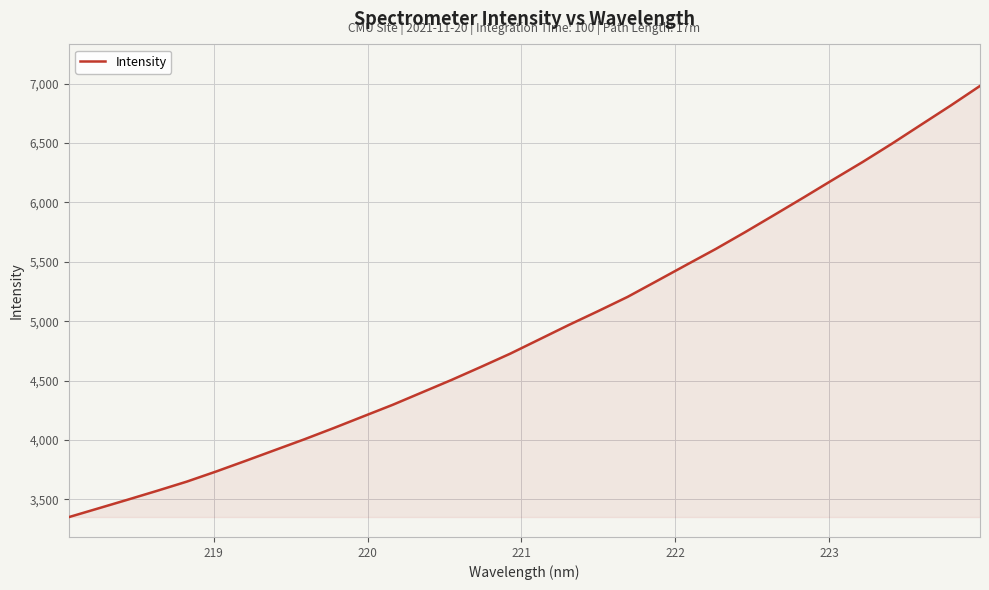

What is the maximum value shown in the chart?

6980.0